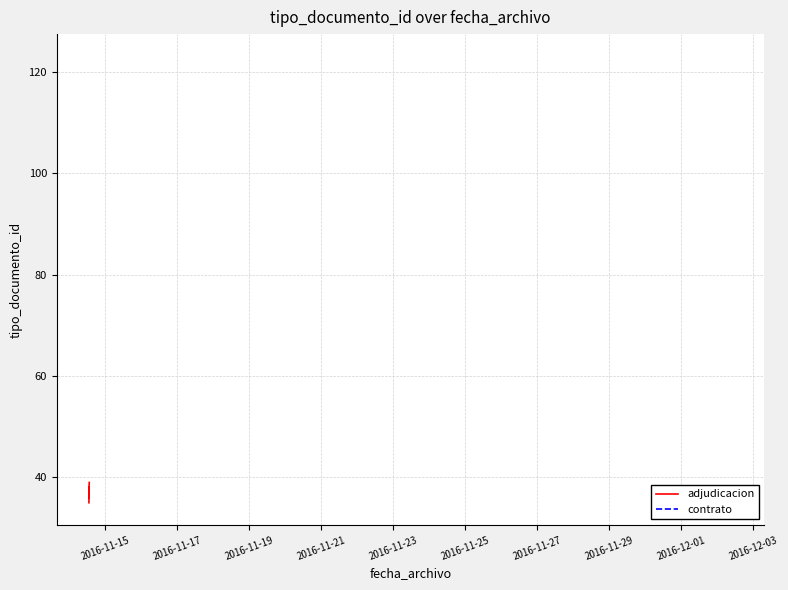

True or false: the data shows 21 at 2016-11-17.

False